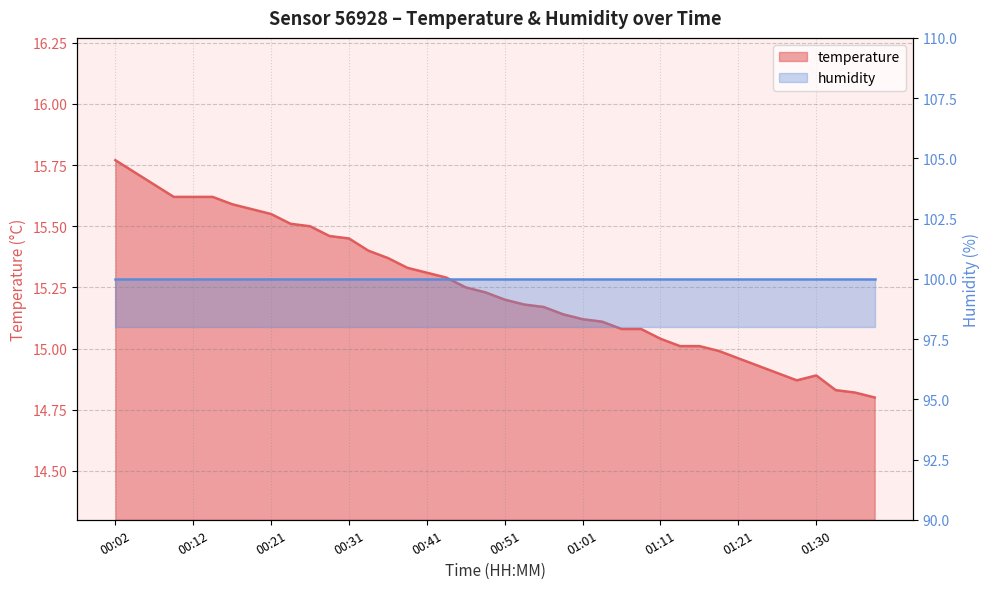

Which has a higher value, 00:56 or 00:58?

00:56